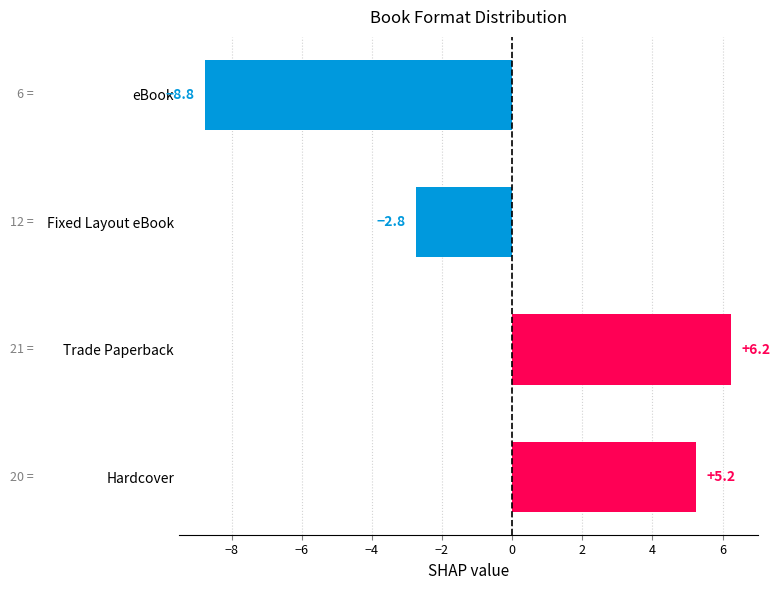

The chart shows a value of 1.9 at Trade Paperback. True or false?

False